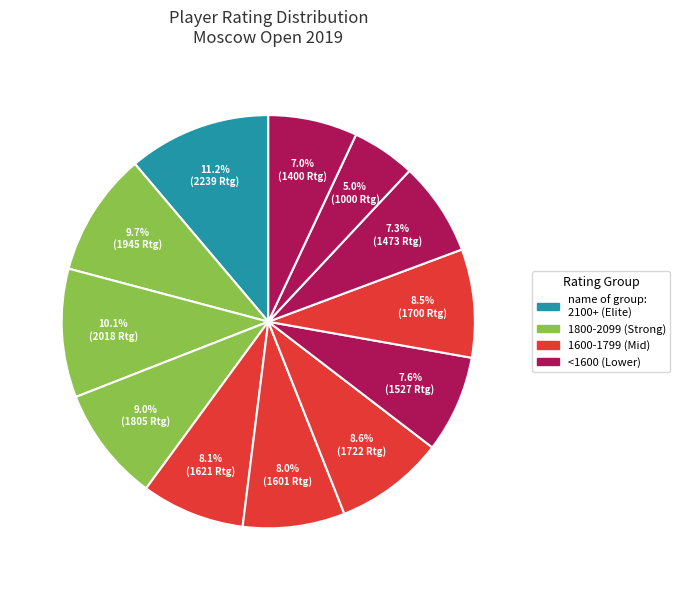

How many slices are in this pie chart?

12